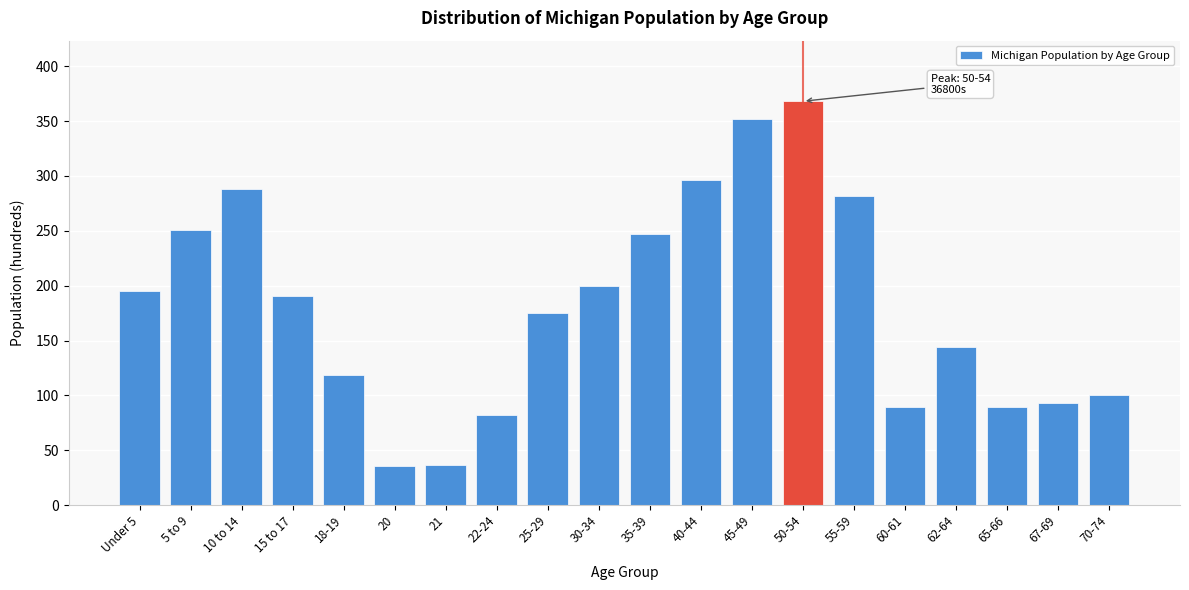

At which category does the chart reach its peak across all series?

50-54